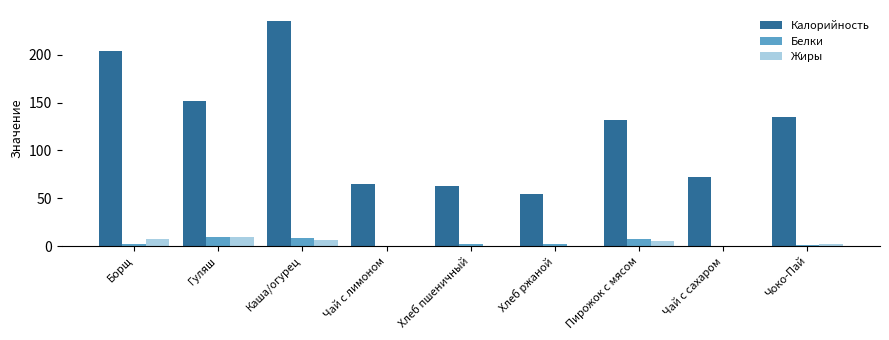

At which label is Жиры closest to 4?

Пирожок с мясом